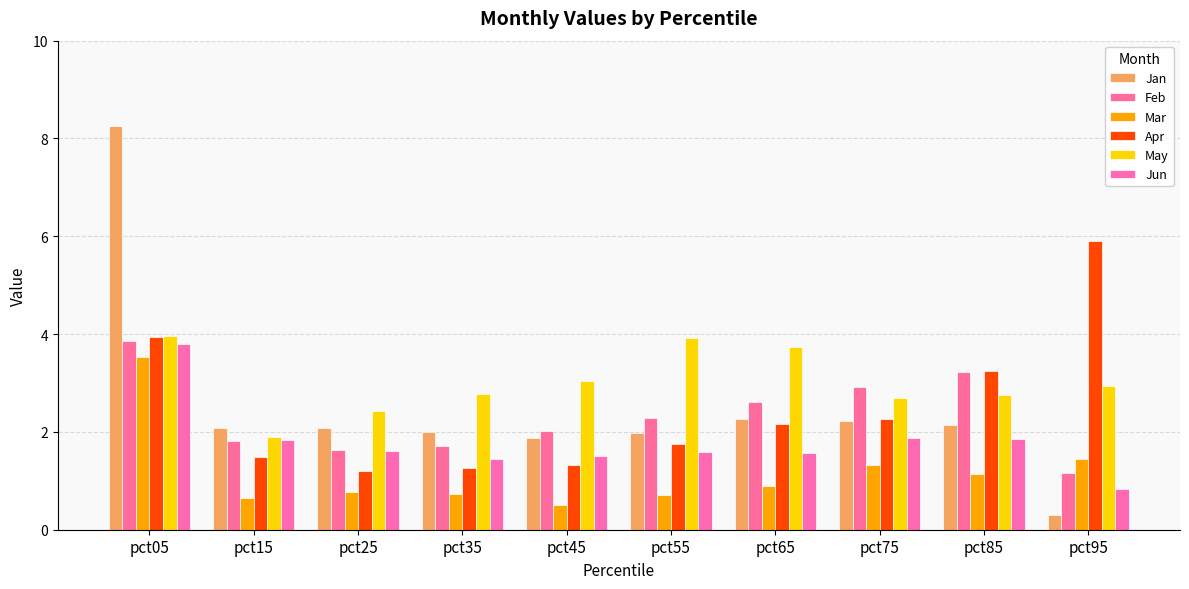

Which series has the widest spread of values?

Jan